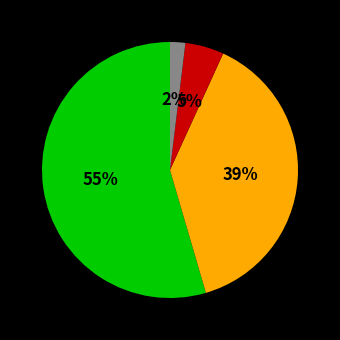

How many slices are in this pie chart?

4